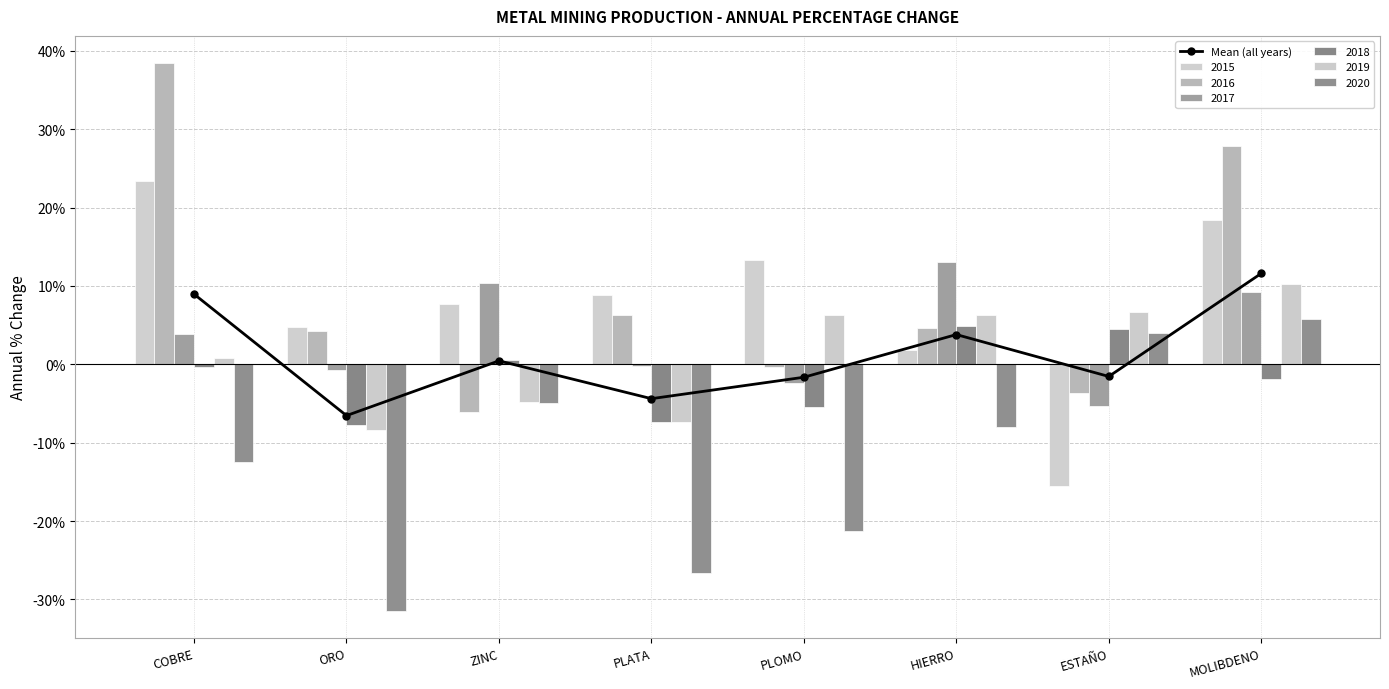

Rank the categories by value from lowest to highest.

ORO, PLATA, PLOMO, ESTAÑO, ZINC, HIERRO, COBRE, MOLIBDENO